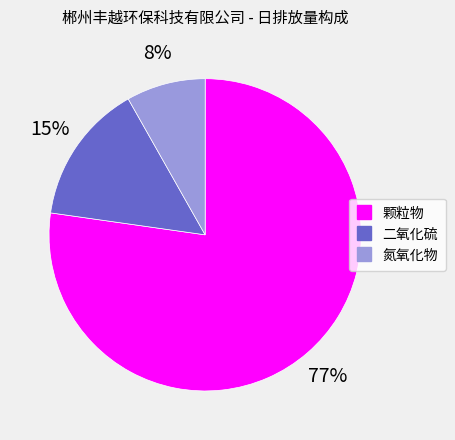

Is there any slice that represents more than half of the pie?

Yes